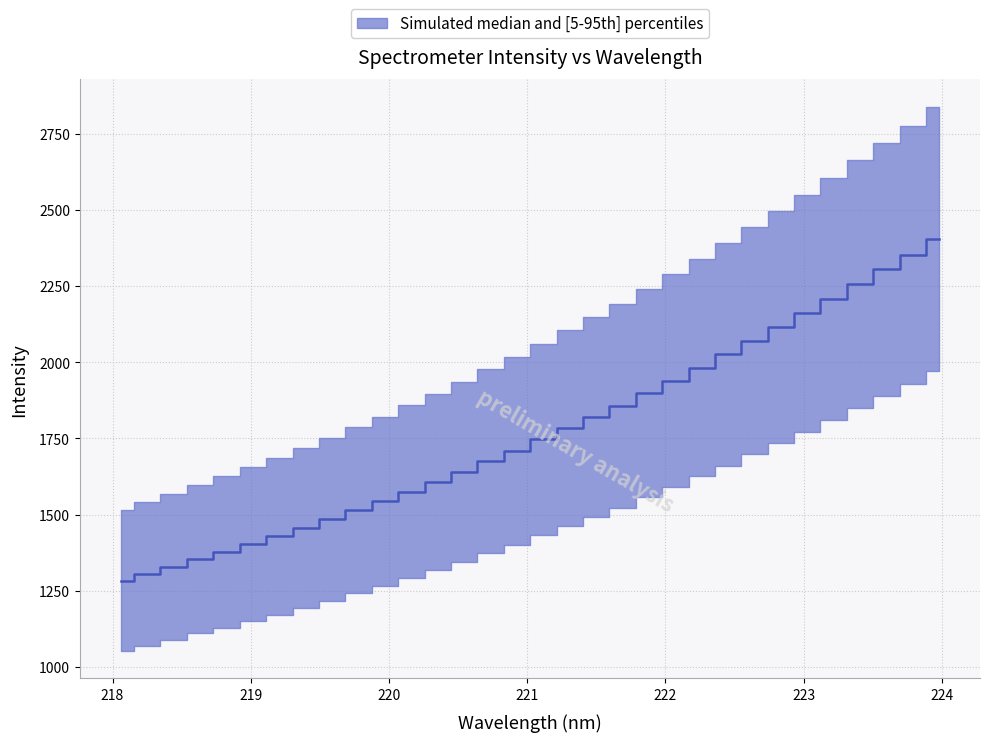

Reading left to right, transcribe all the data shown in this chart.

218.0596=1283.1	218.2508=1305.1	218.442=1327.5	218.6332=1354.3	218.8244=1377.8	219.0156=1403.1	219.2067=1428.5	219.3979=1457.4	219.589=1485.2	219.7801=1514.5	219.9712=1543.5	220.1623=1575.7	220.3533=1606.9	220.5444=1641.0	220.7354=1675.3	220.9264=1709.0	221.1174=1746.8	221.3083=1783.7	221.4993=1820.6	221.6902=1856.2	221.8812=1898.1	222.0721=1938.8	222.263=1982.4	222.4538=2025.9	222.6447=2070.3	222.8355=2116.1	223.0264=2160.6	223.2172=2207.1	223.408=2255.5	223.5987=2304.3	223.7895=2352.7	223.9802=2405.1